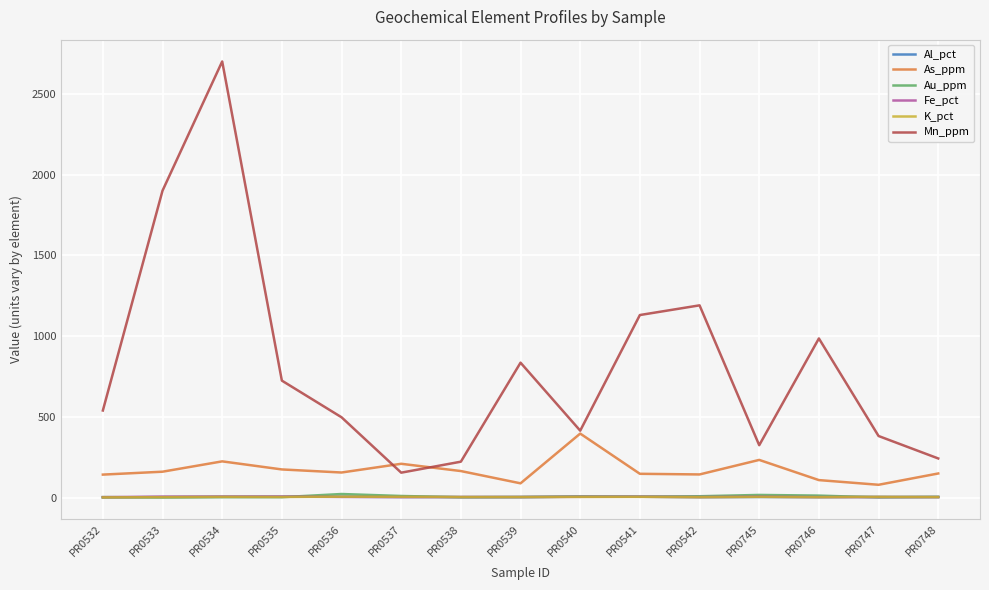

True or false: Au_ppm has a value of 16.1 at PR0745.

True